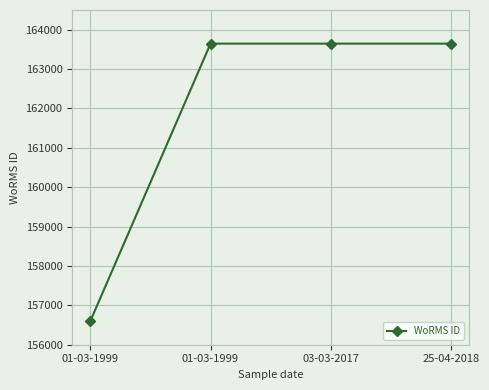

Is this an area chart (filled region under the line)?

No